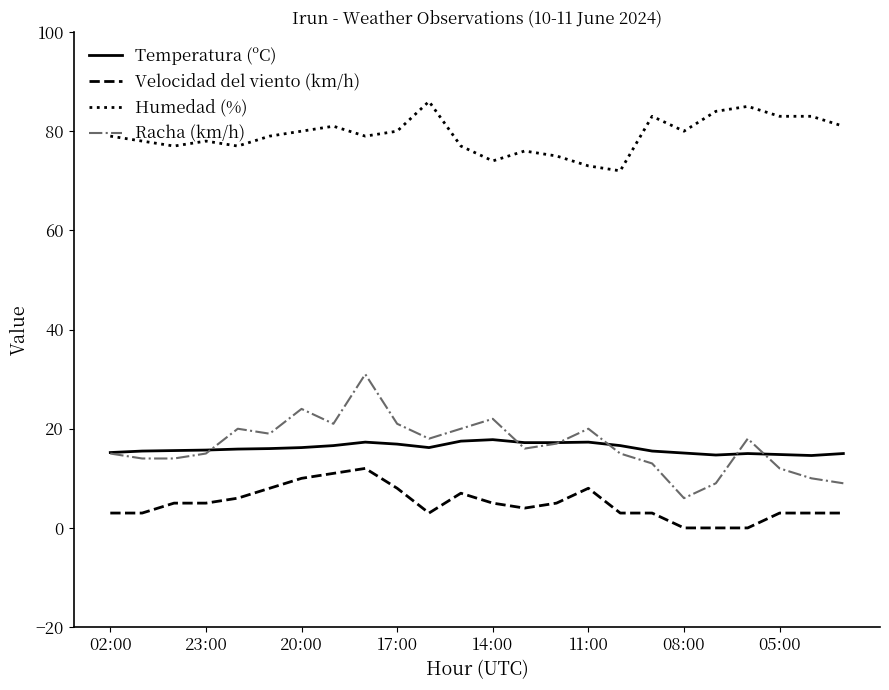

True or false: Temperatura (ºC) and Humedad (%) intersect in this chart.

False